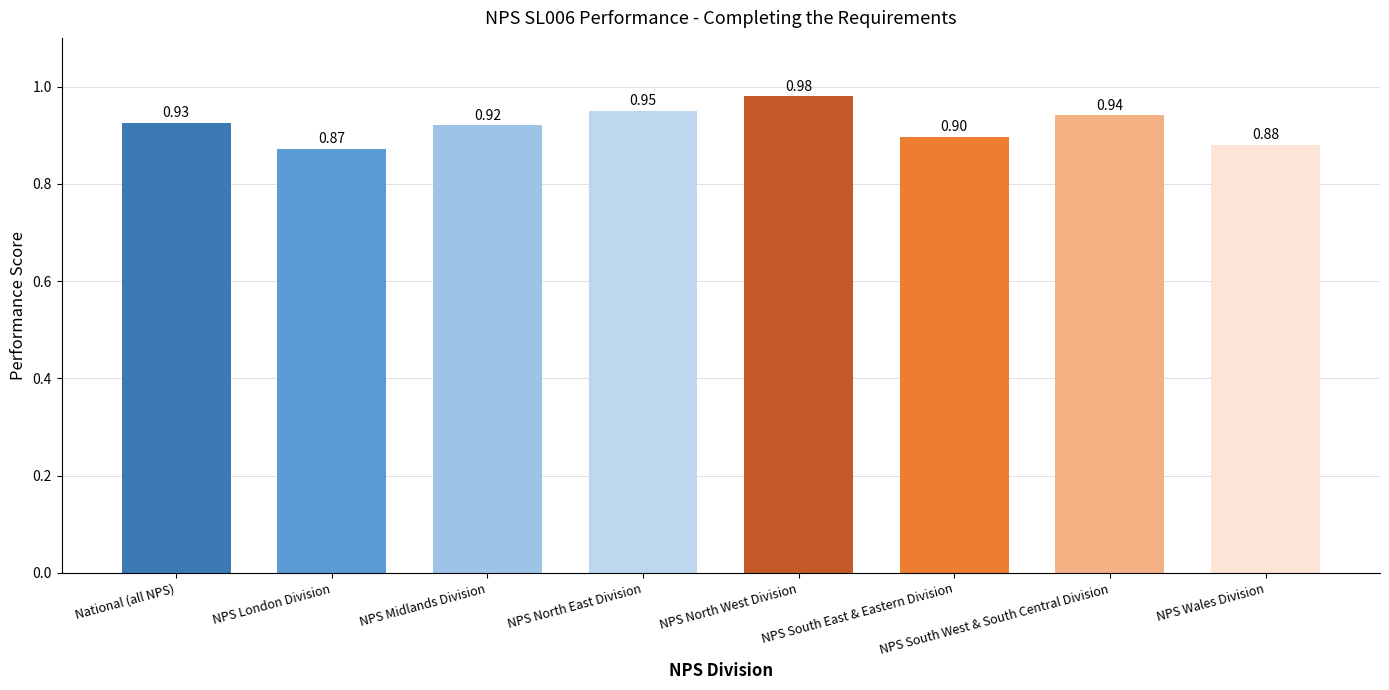

The value at NPS London Division is 0.9. True or false?

True